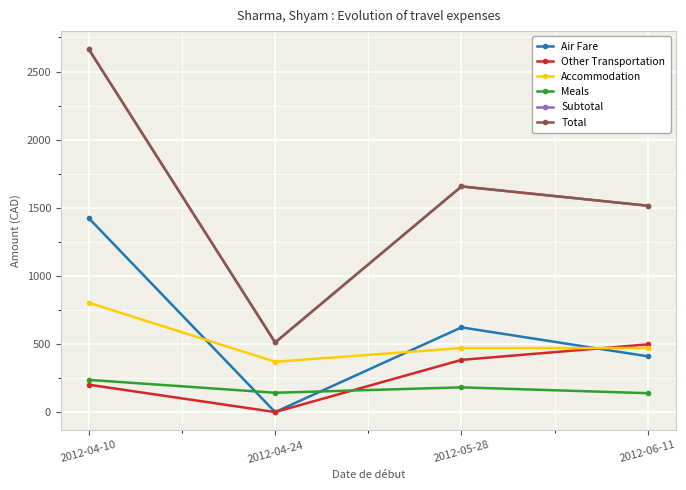

Which category has the lowest value in the Subtotal series?

2012-04-24